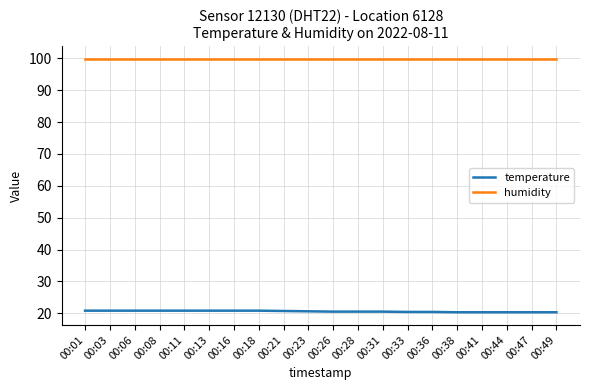

The value of humidity at 00:08 is 22.3. True or false?

False